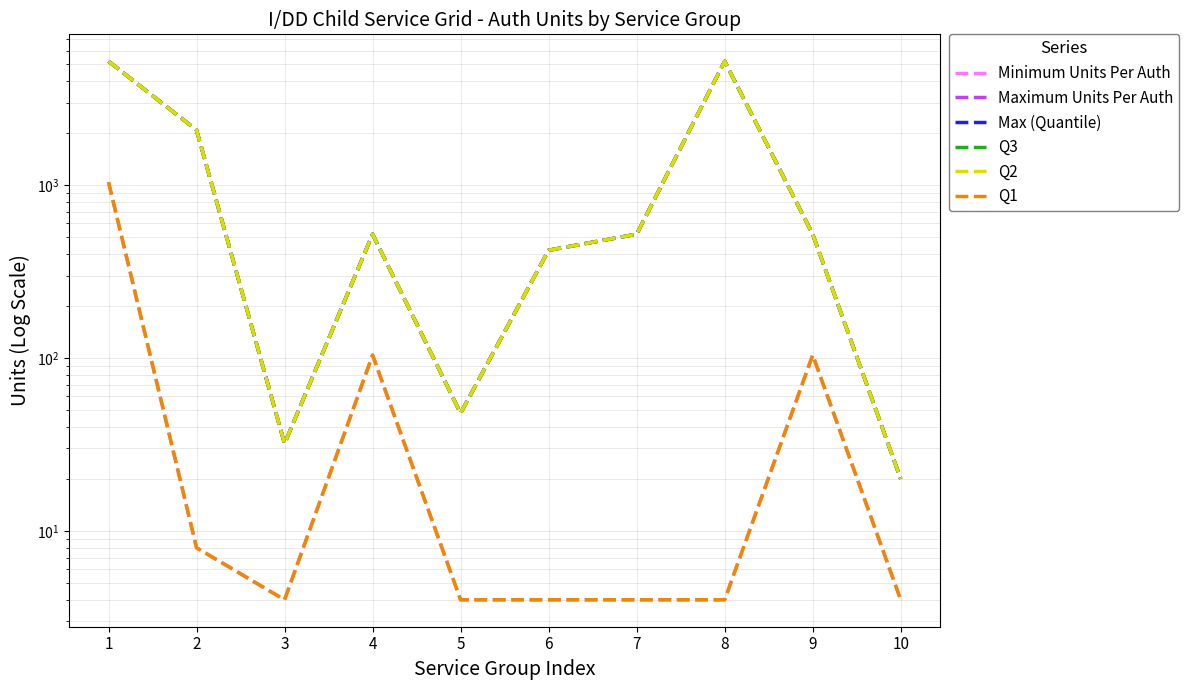

Read the Max (Quantile) value at 6, to the nearest 10.

420